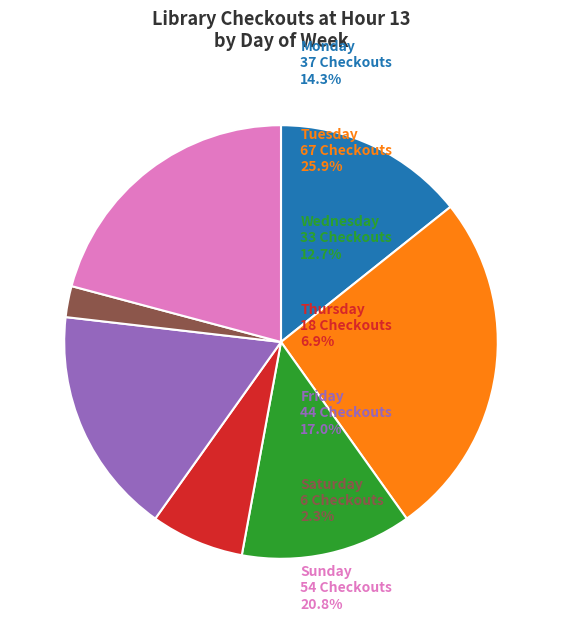

How many slices are in this pie chart?

7